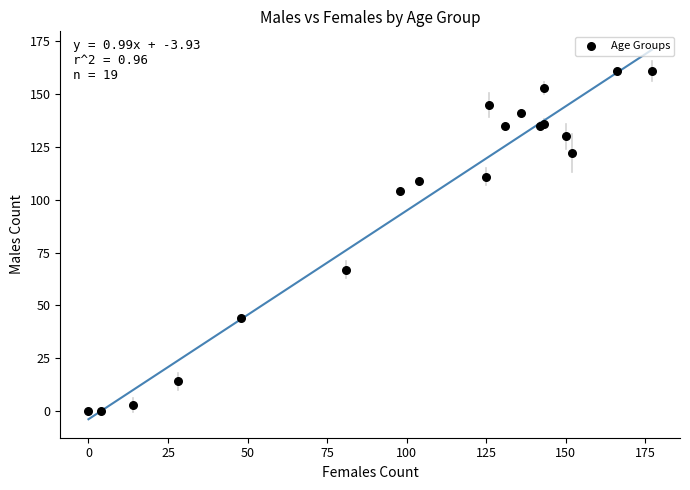

What Y value in the scatter plot is closest to 80?

67